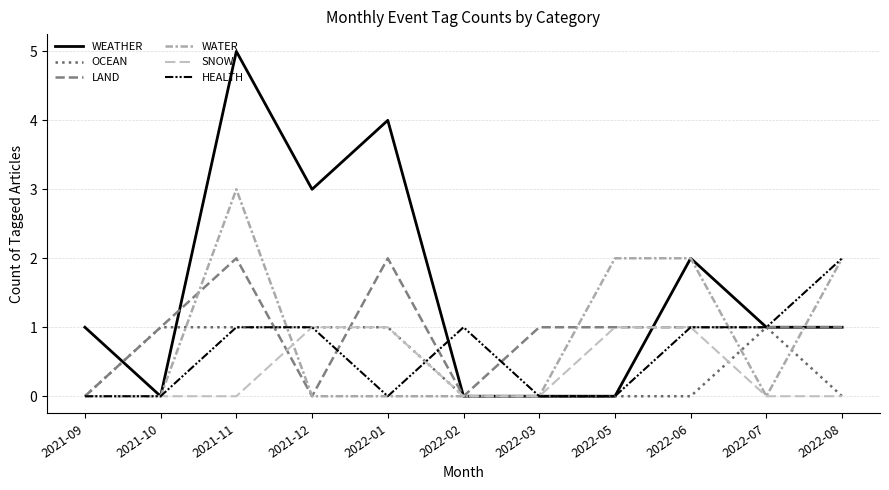

How many lines are shown in the chart?

6